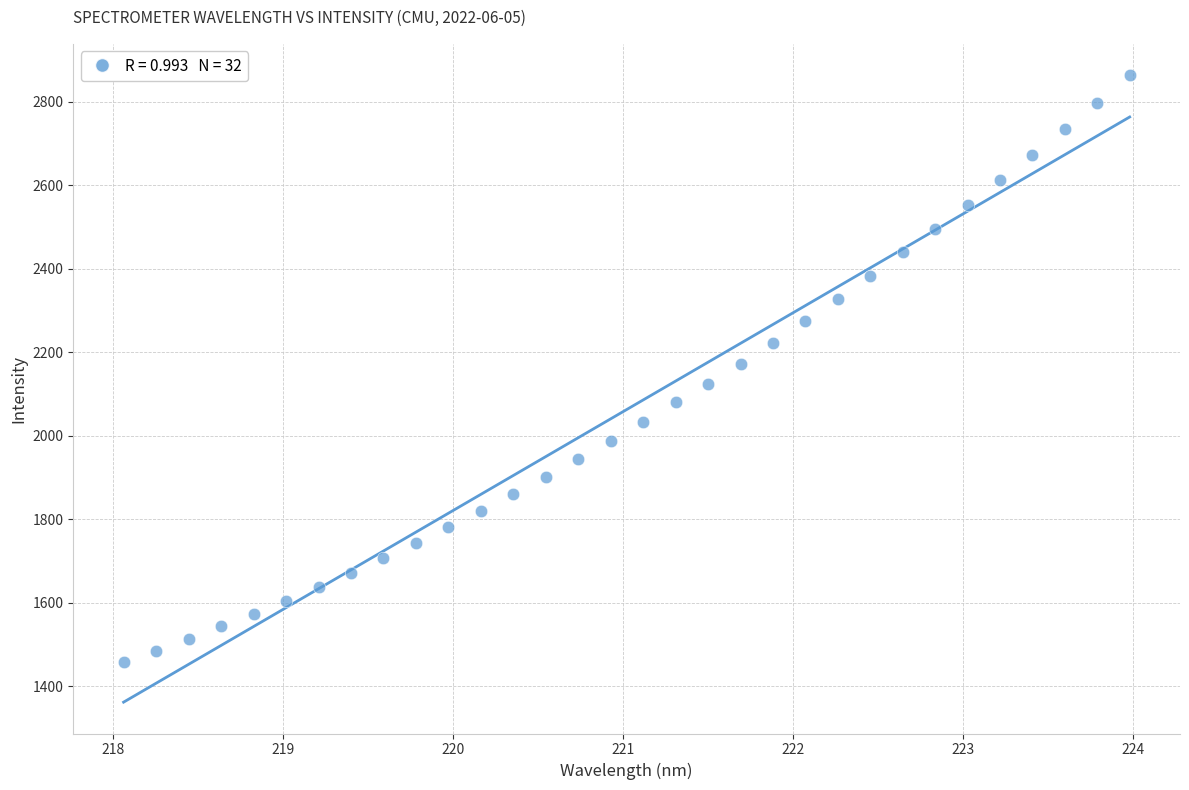

What is the range of X values (max minus min)?

5.9